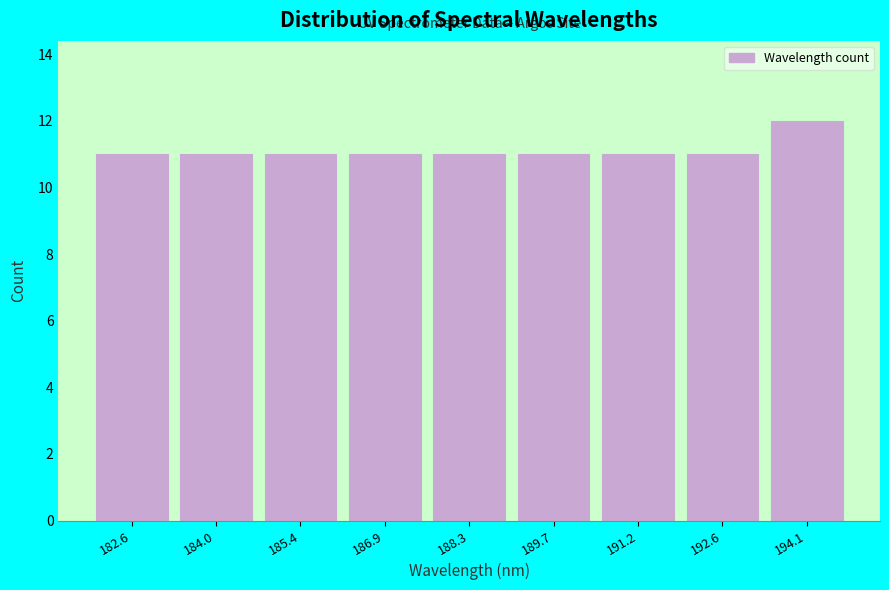

Reading left to right, list every bar in this chart as the range it spans on the x-axis followed by its height. Neither the bar edges nor the heights are printed on the chart, so give them approximately, as read against the axes.

181.8 to 183.2: 11
183.2 to 184.8: 11
184.8 to 186.2: 11
186.2 to 187.6: 11
187.6 to 189.0: 11
189.0 to 190.4: 11
190.4 to 191.8: 11
191.8 to 193.4: 11
193.4 to 194.8: 12